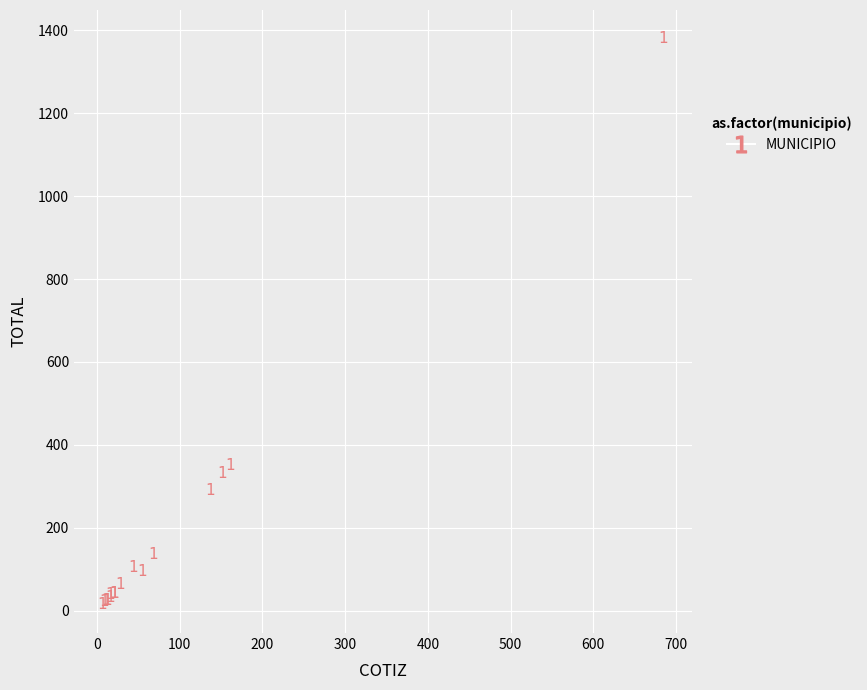

What Y value in the scatter plot is closest to 697?

349